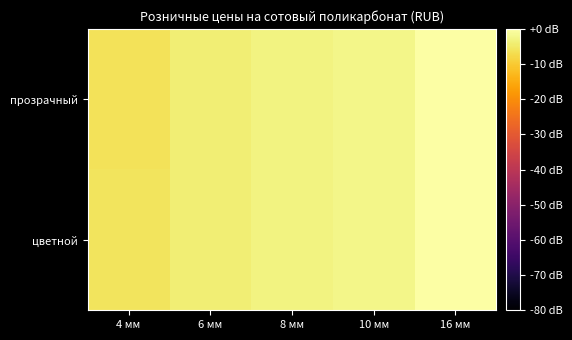

Which label corresponds to the smallest value in the chart?

4 мм